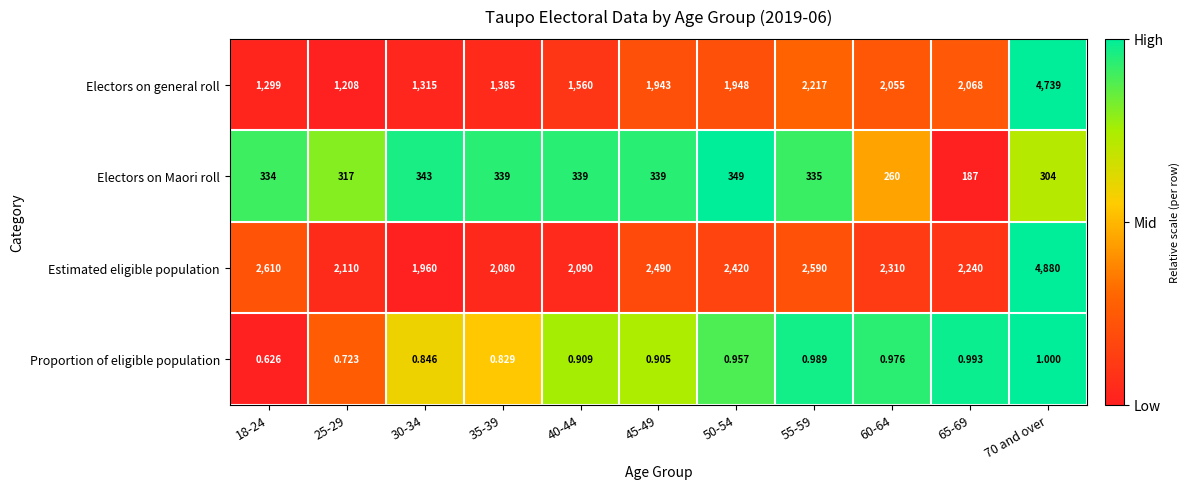

Rank the series at 18-24 from lowest to highest value.

Proportion of eligible population, Electors on Maori roll, Electors on general roll, Estimated eligible population